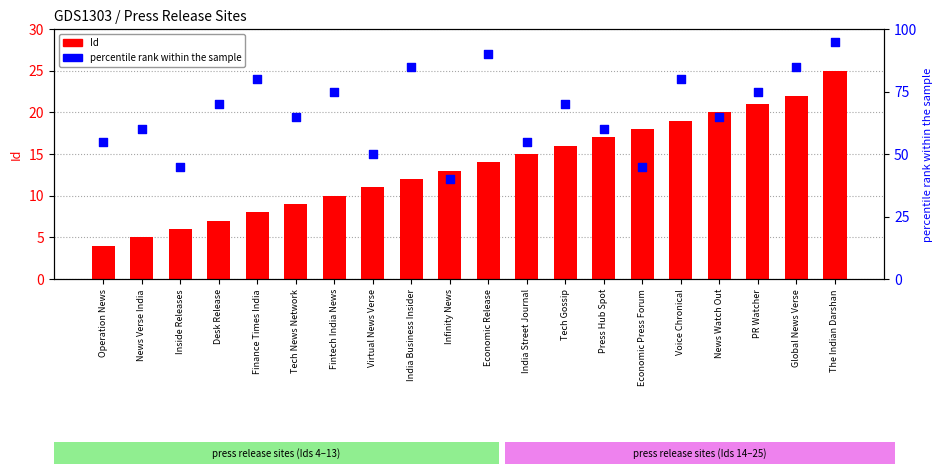

Which series has the largest Y range (max minus min)?

percentile rank within the sample